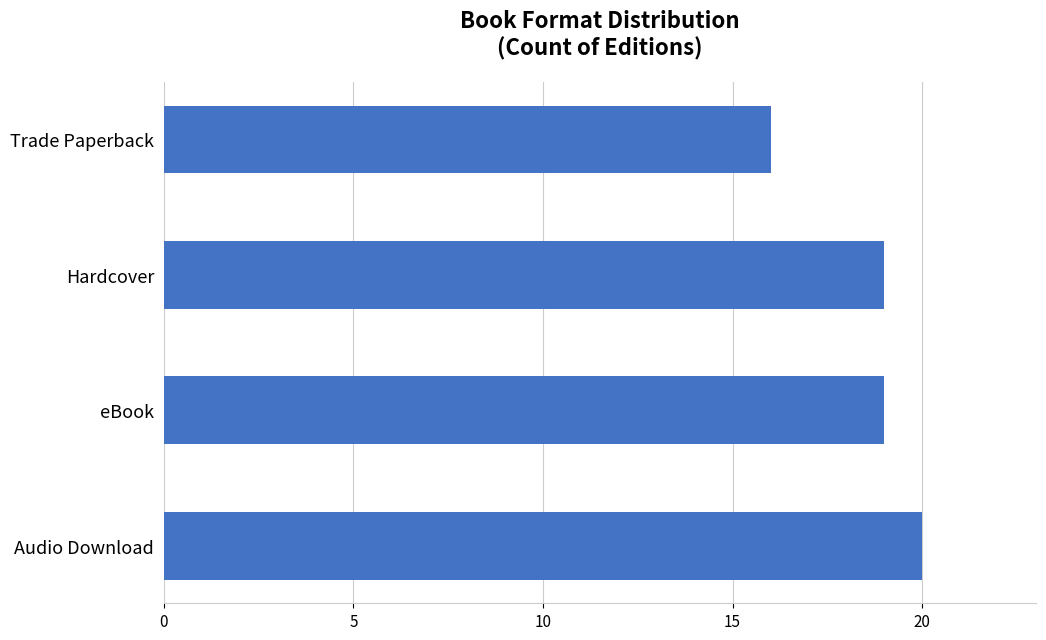

What is the approximate value at Audio Download?

20